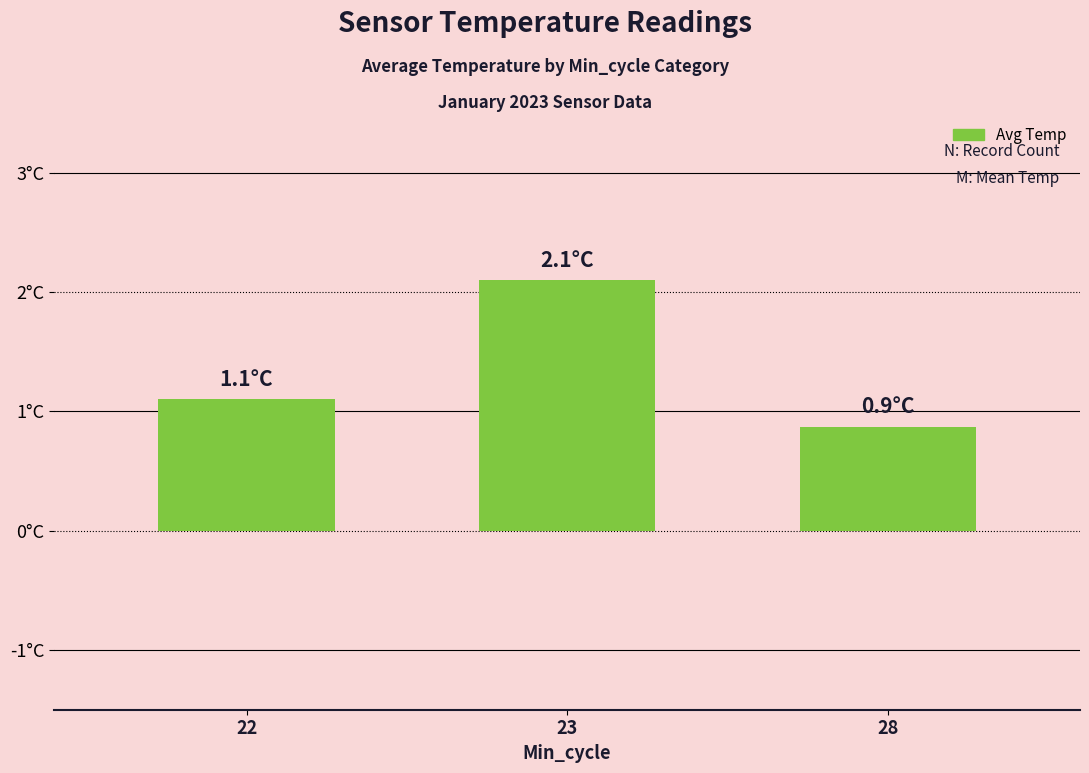

What is the greatest value displayed?

2.1